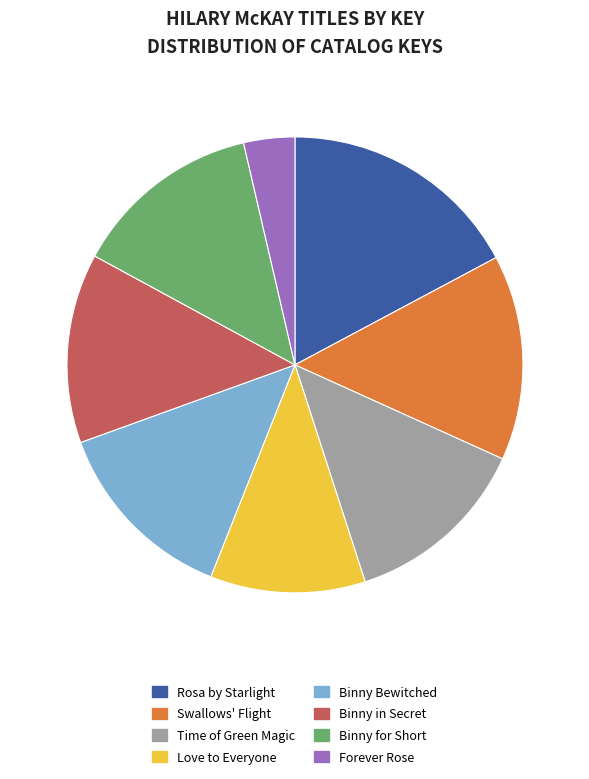

Is Forever Rose the majority of the pie?

No